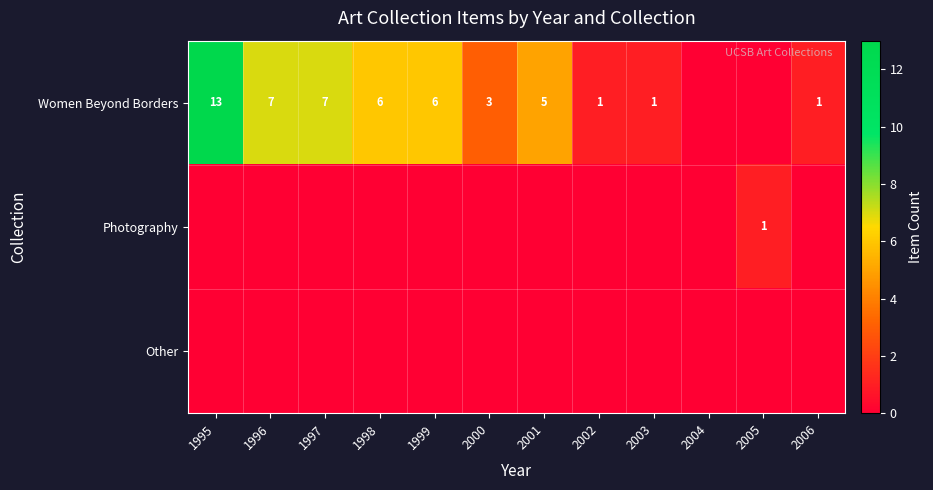

Is it true that Women Beyond Borders equals 1 at 2006?

True